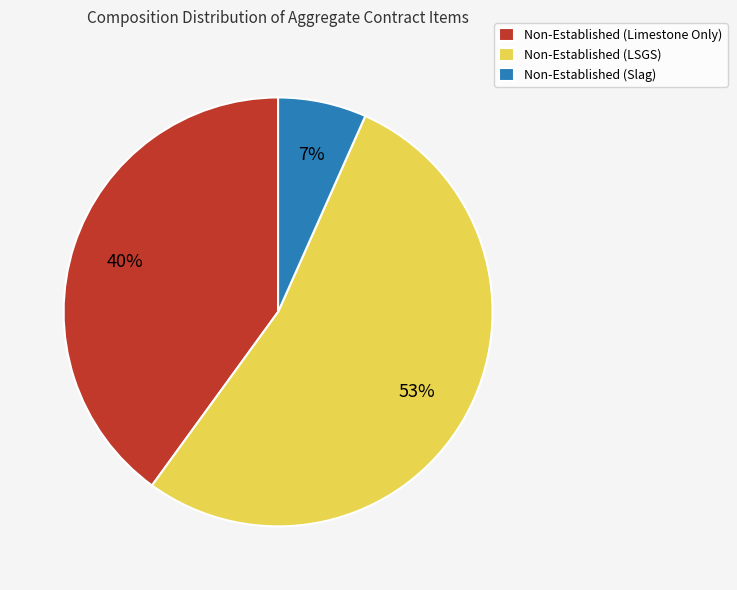

Rank the categories by value from lowest to highest.

Non-Established (Slag), Non-Established (Limestone Only), Non-Established (LSGS)